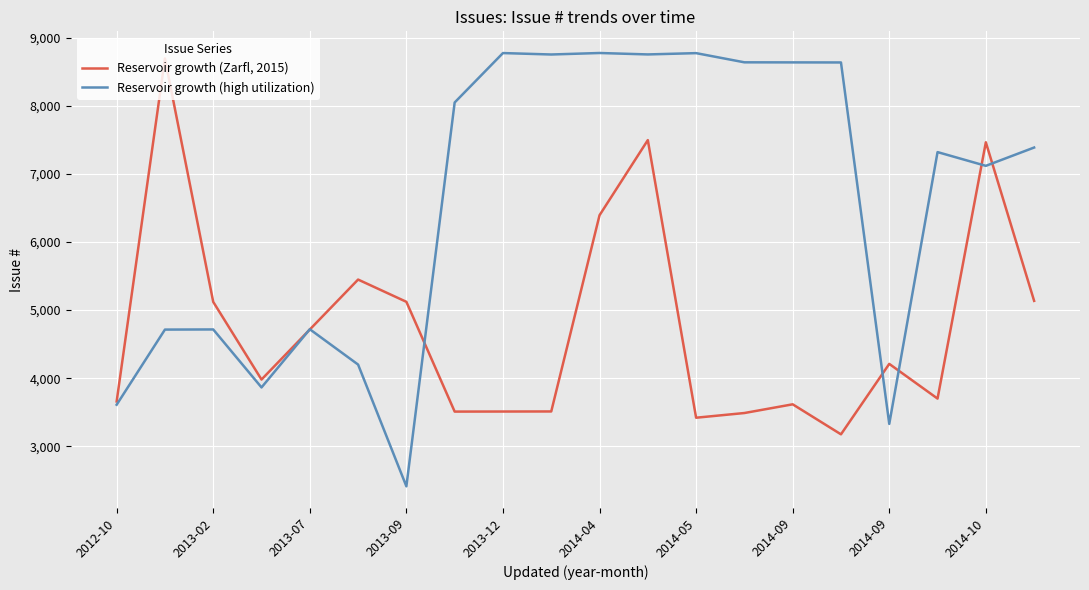

List the series in order of their peak value, lowest first.

Reservoir growth (Zarfl, 2015), Reservoir growth (high utilization)